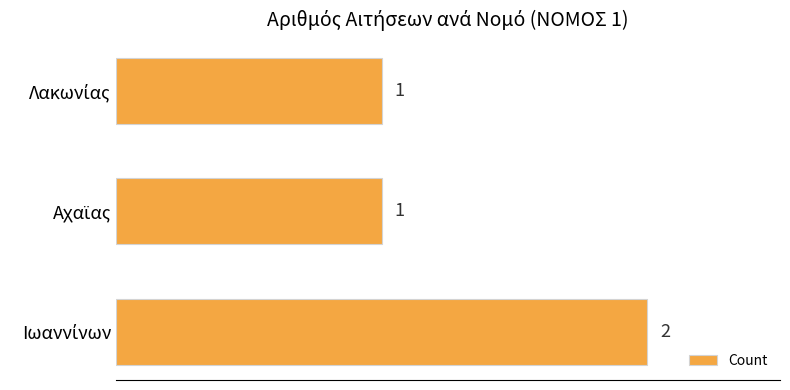

What is the greatest value displayed?

2